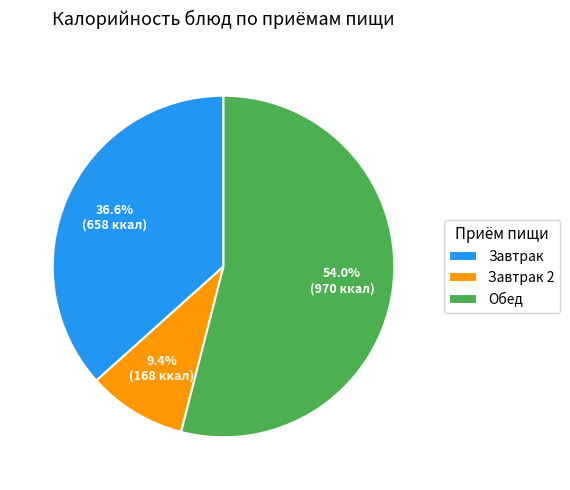

Approximately how many times larger is the value at Обед compared to Завтрак?

1.5